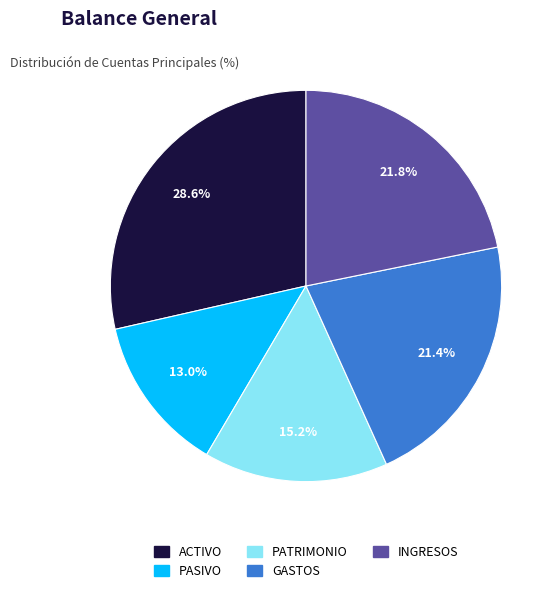

Combined, what portion of the pie is INGRESOS and ACTIVO?

50.4%